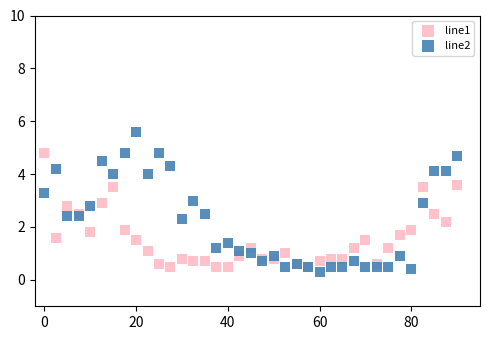

Which series reaches the minimum Y coordinate?

line2